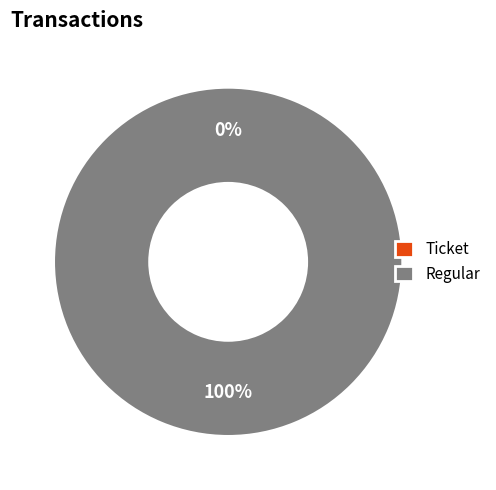

The Ticket slice represents 0% of the pie. True or false?

True